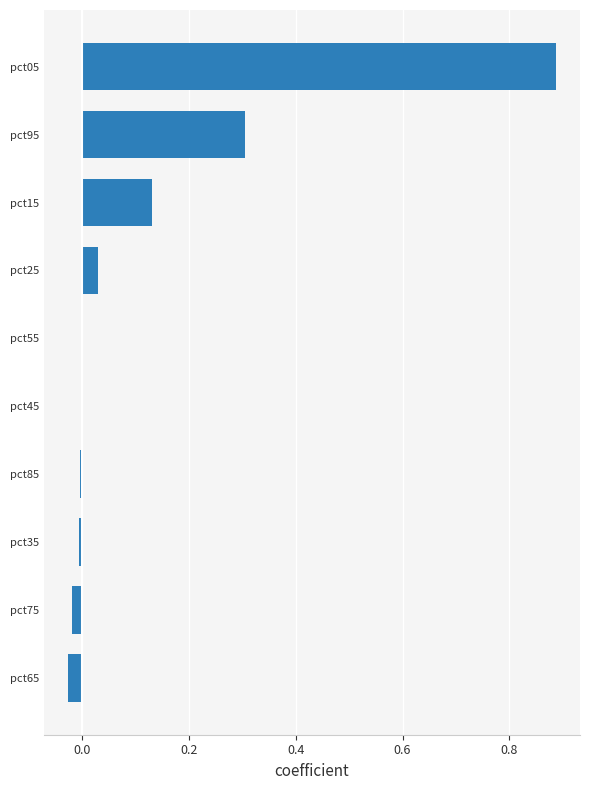

The value at pct25 is 0.0. True or false?

True